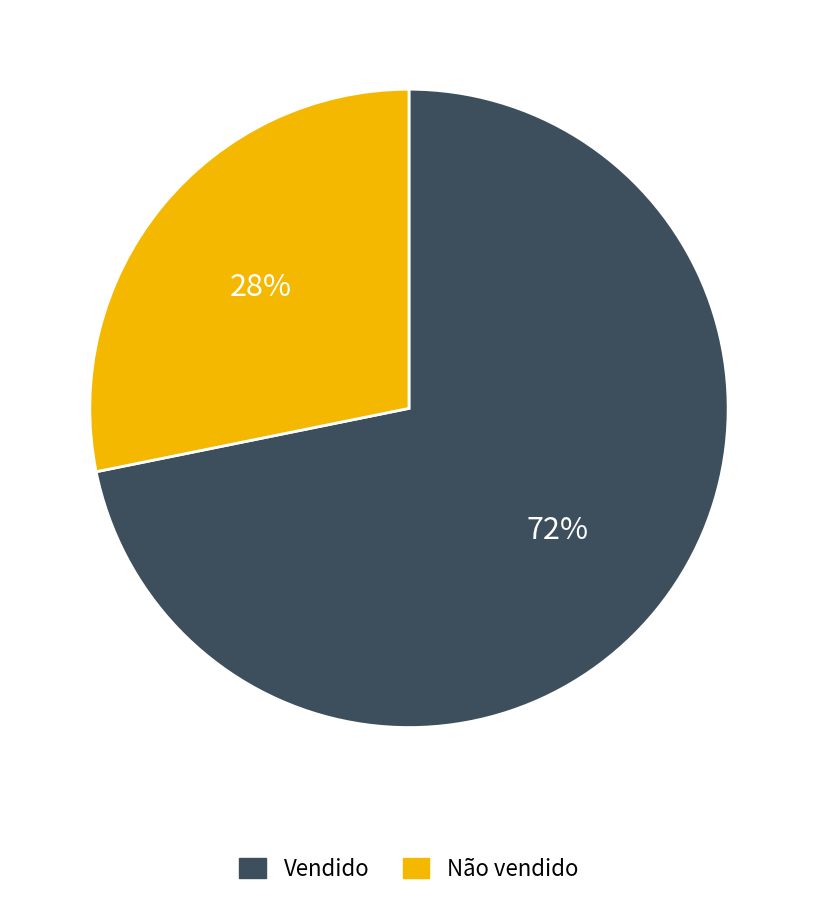

Rank the categories by value from highest to lowest.

Vendido, Não vendido